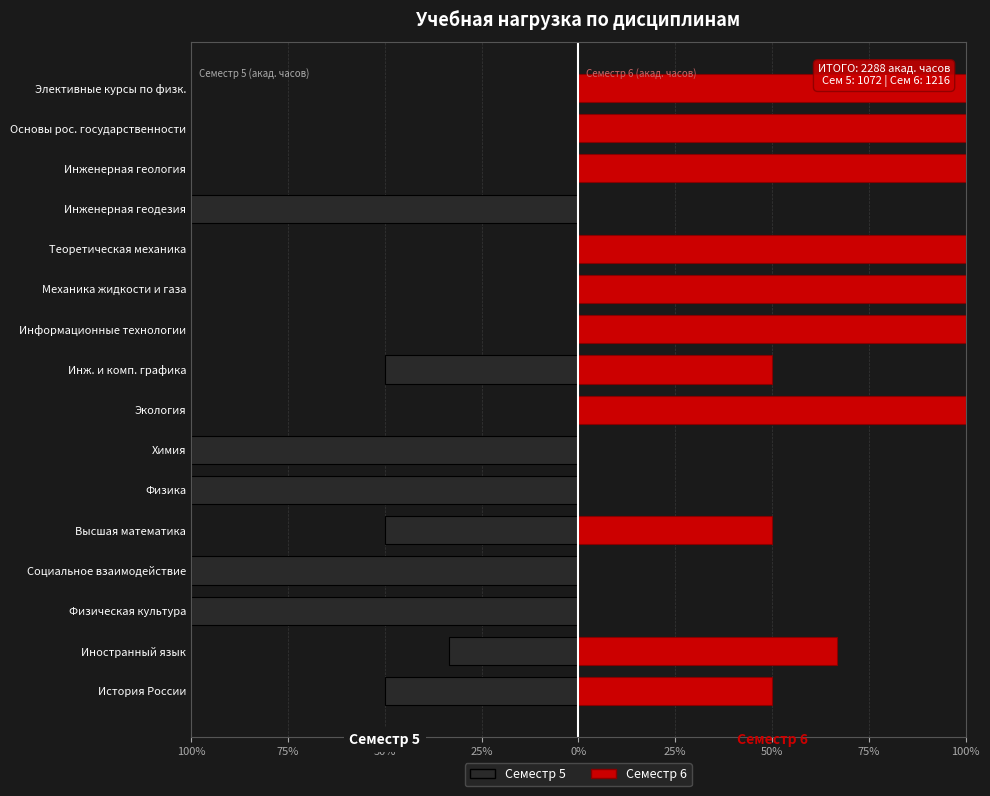

Count the Семестр 6 values in the range 0 to 100.

16